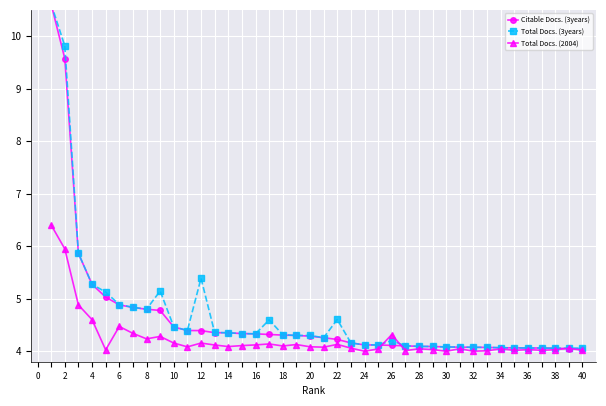

What are all the series names shown in the legend?

Citable Docs. (3years), Total Docs. (3years), Total Docs. (2004)